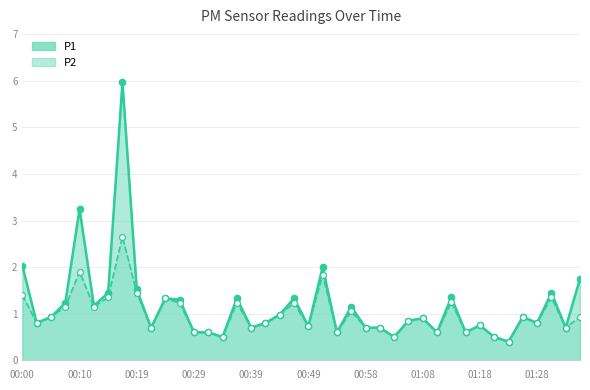

At how many categories does at least one series exceed 0?

40